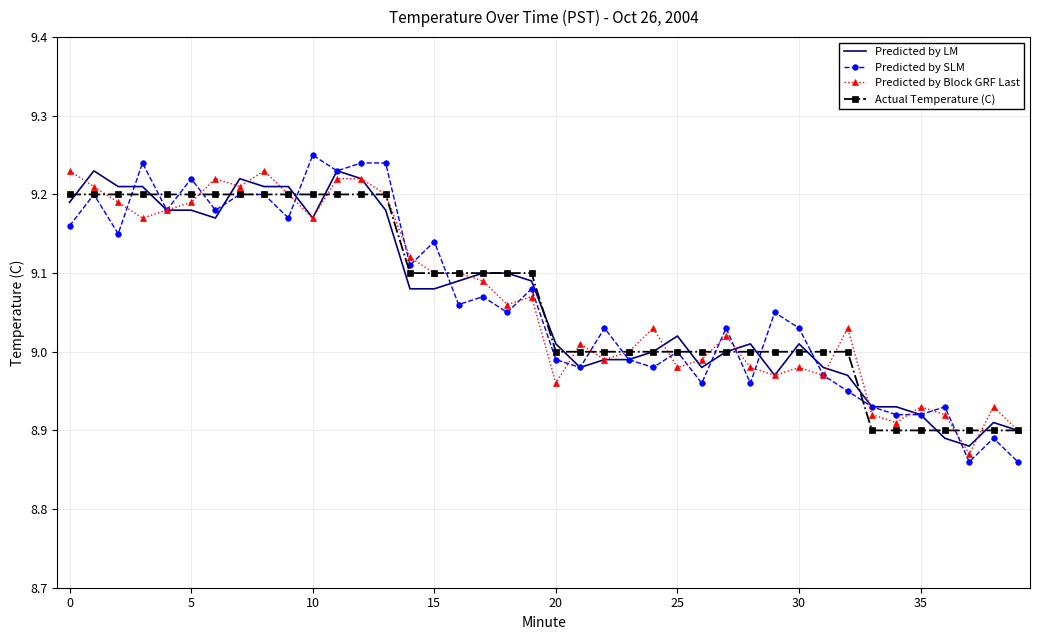

Which series has the widest spread of values?

Predicted by SLM